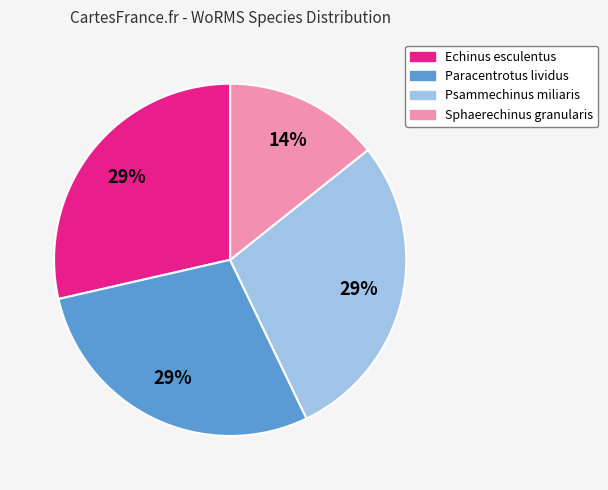

Does any single category account for the majority?

No